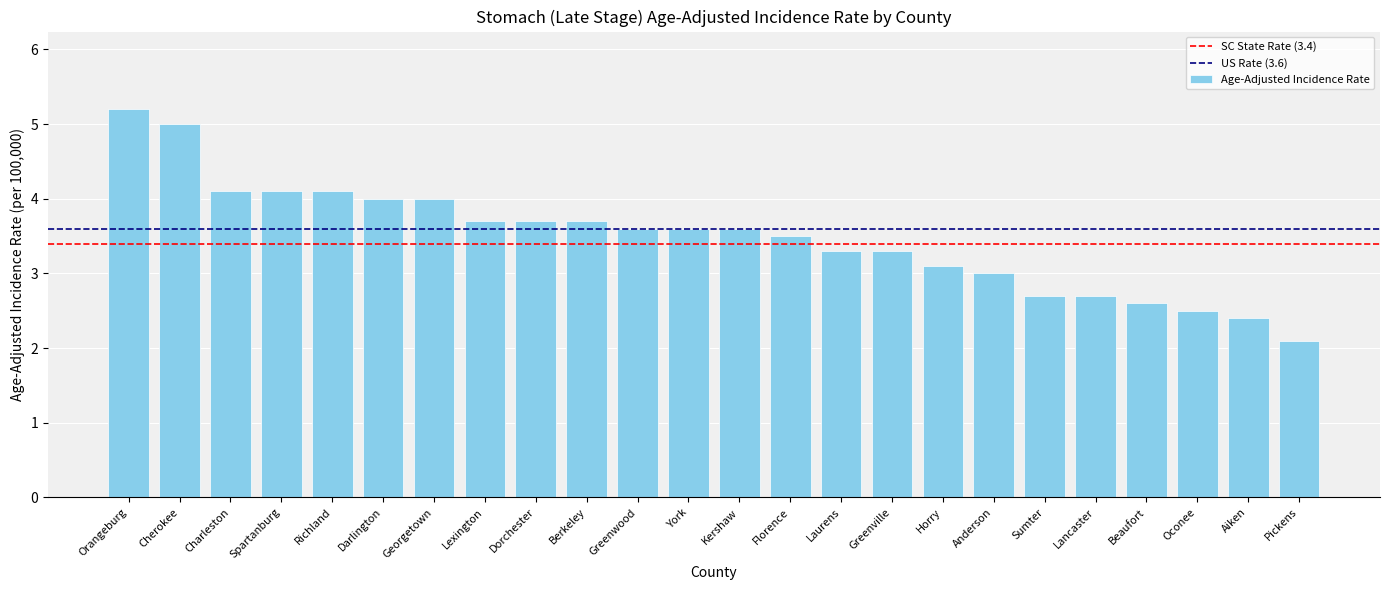

What is the label of the 4th bar from the right?

Beaufort